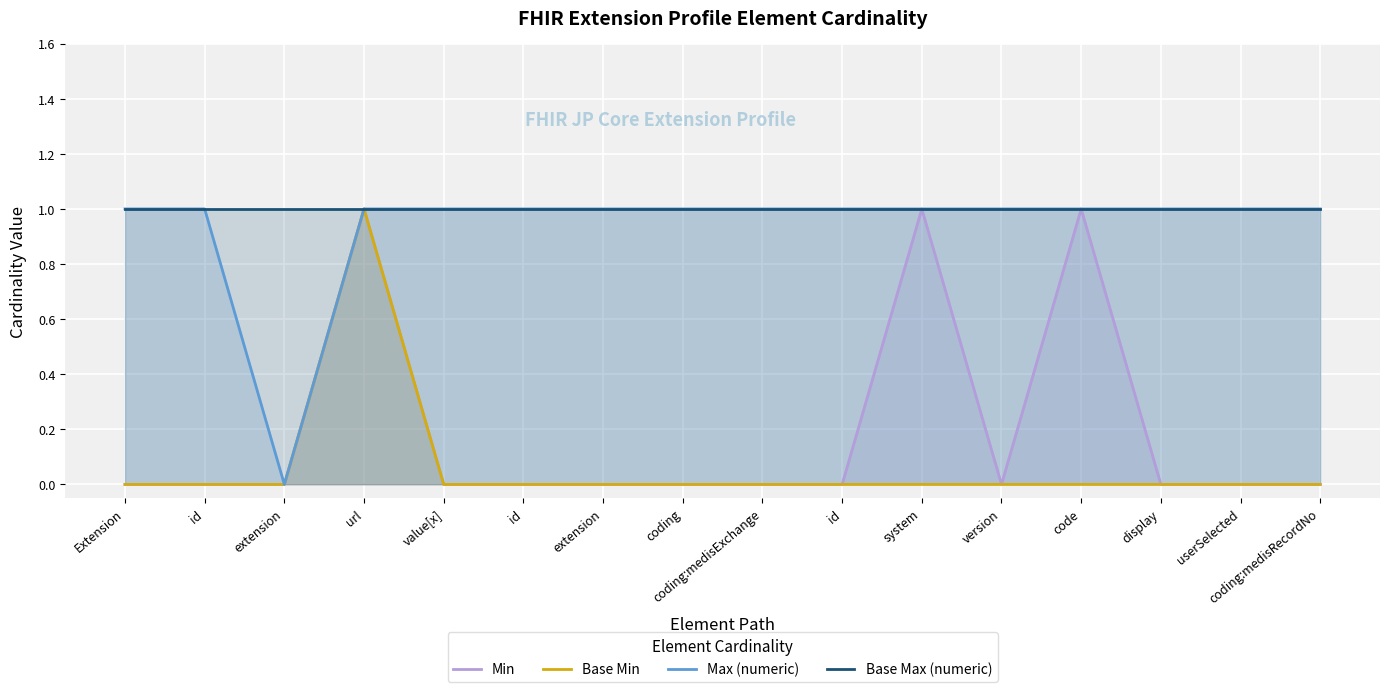

At value[x], list the series in order from smallest to largest.

Min, Base Min, Max (numeric), Base Max (numeric)